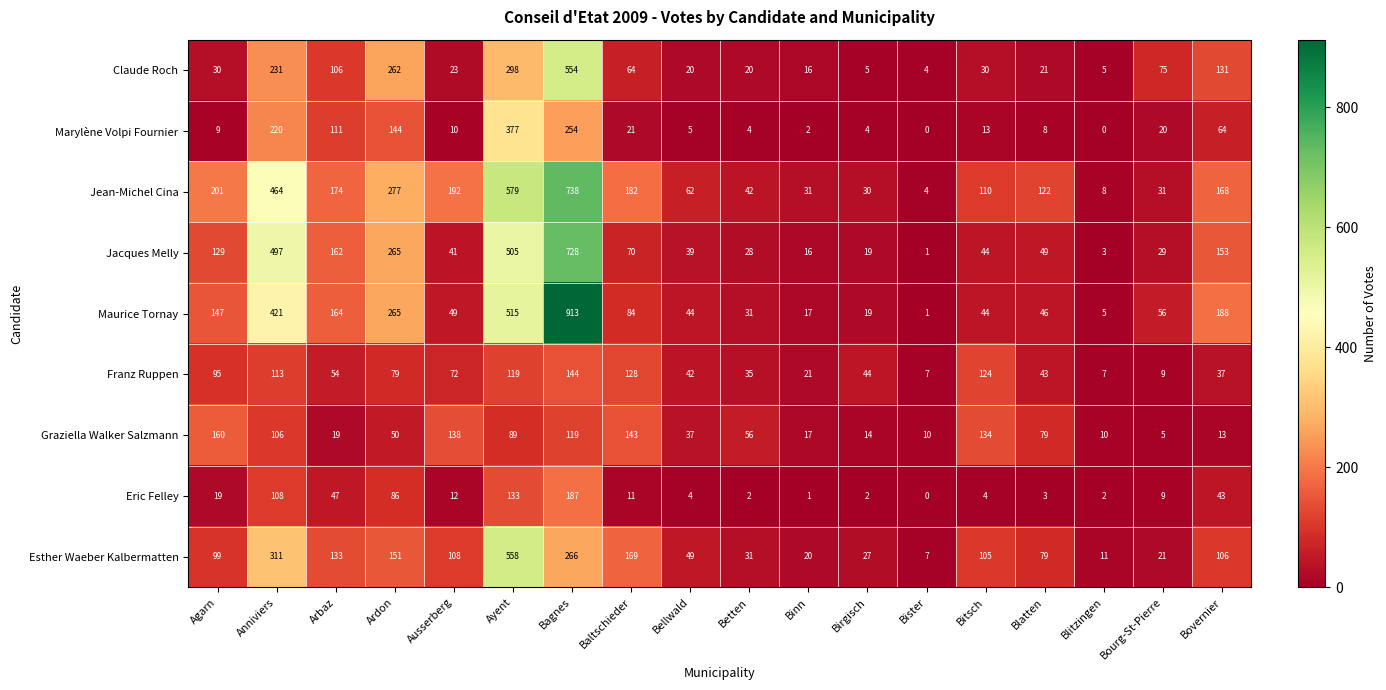

Which series has the largest range (max minus min)?

Maurice Tornay